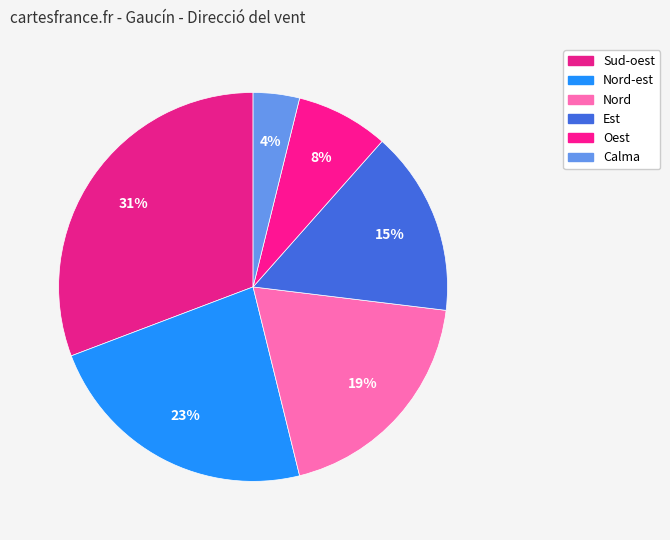

Which has a higher value, Oest or Sud-oest?

Sud-oest